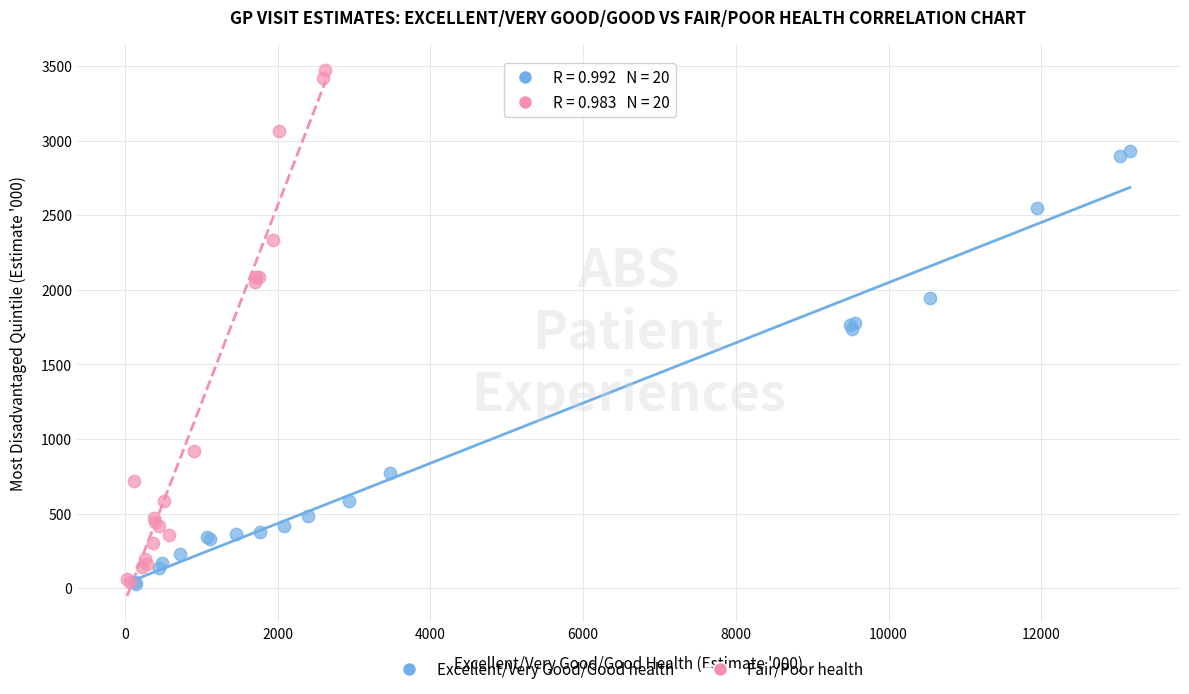

Which series has the largest Y range (max minus min)?

Fair/Poor health